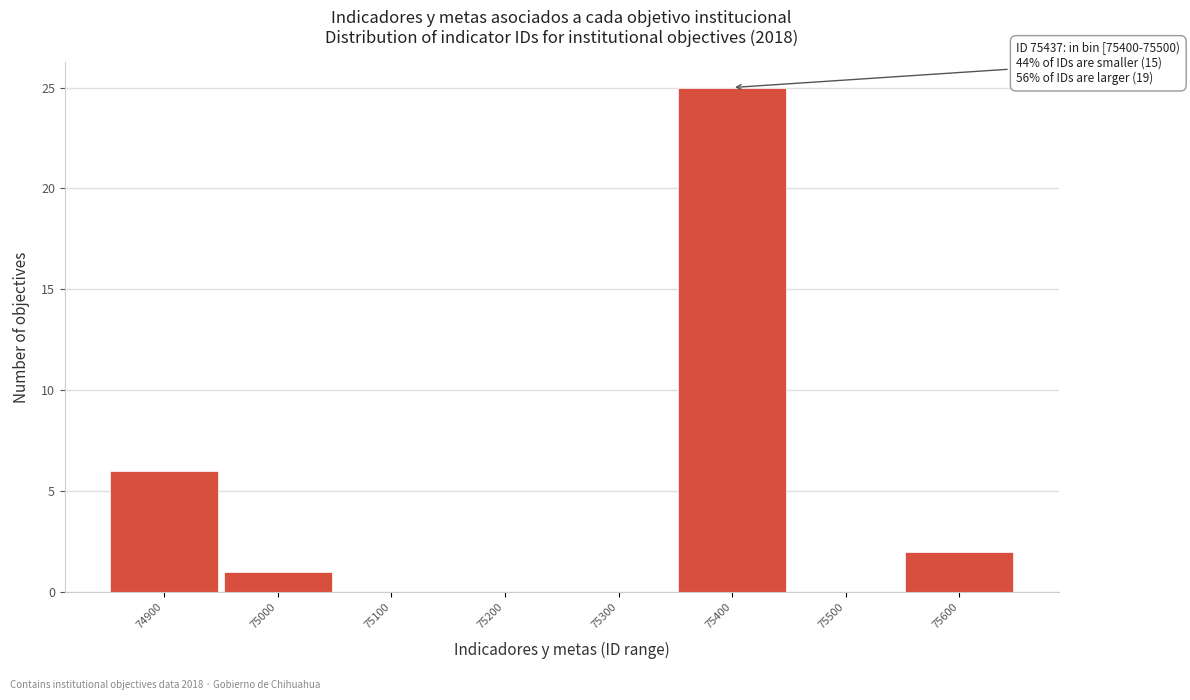

Reading left to right, transcribe all the data shown in this chart.

74900=6	75000=1	75100=0	75200=0	75300=0	75400=25	75500=0	75600=2